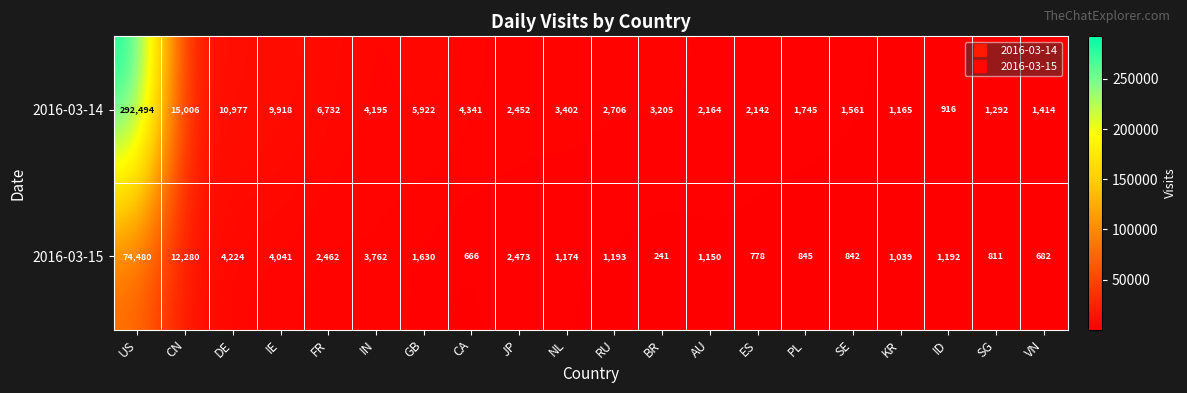

At SG, list the series in order from smallest to largest.

2016-03-15, 2016-03-14